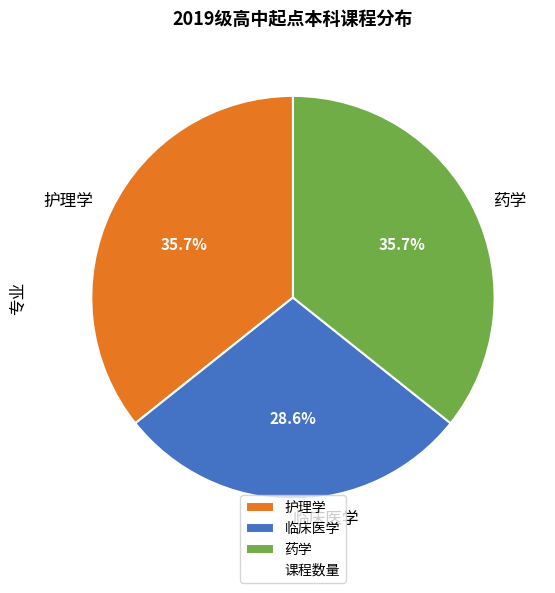

True or false: 药学 accounts for 36% of the total.

True